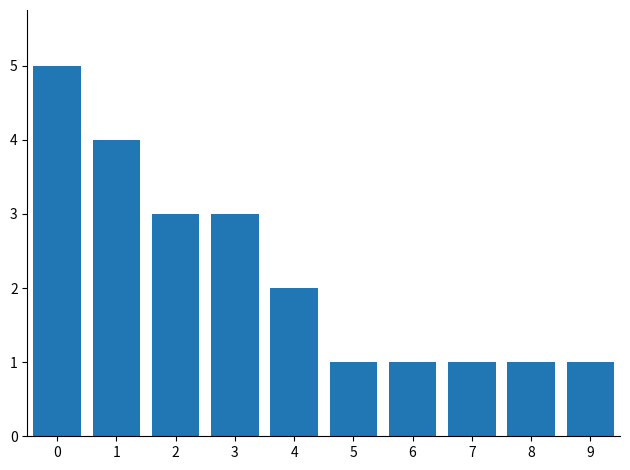

What is the difference between the maximum and minimum values?

4